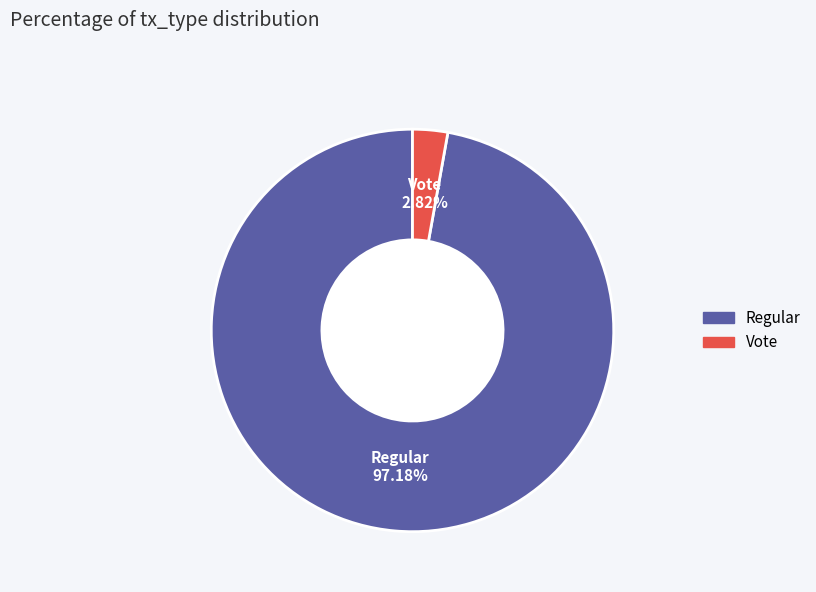

The Vote slice represents 3% of the pie. True or false?

True